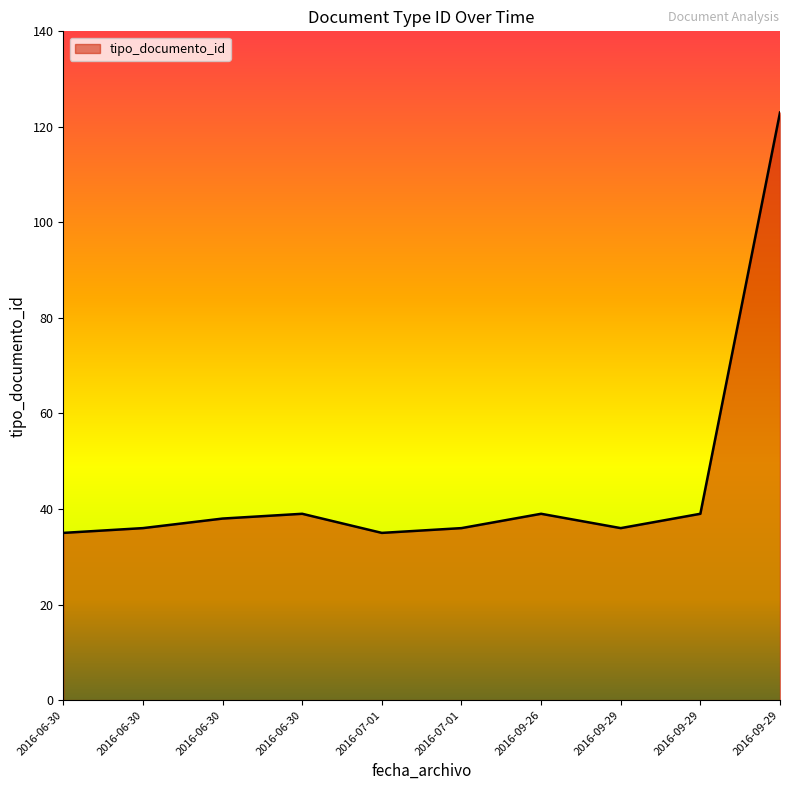

What is the ratio of the value at 2016-06-30 to the value at 2016-09-29?

1.0